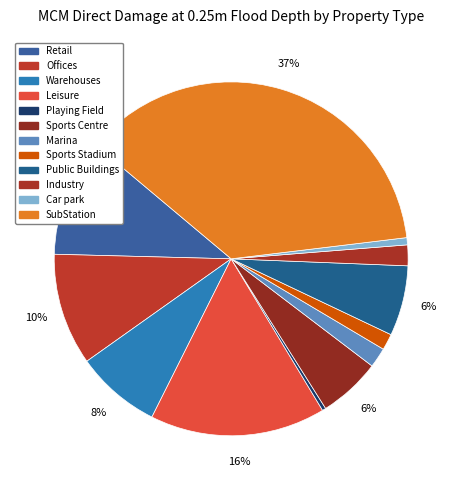

Which has a higher value, Playing Field or Offices?

Offices